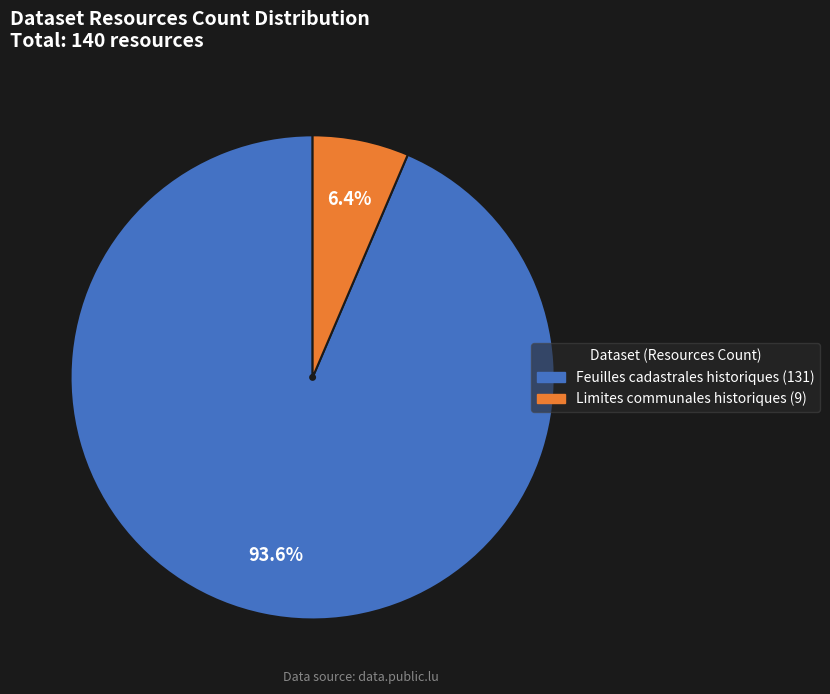

What percentage is the Limites communales historiques slice, to the nearest percent?

6%